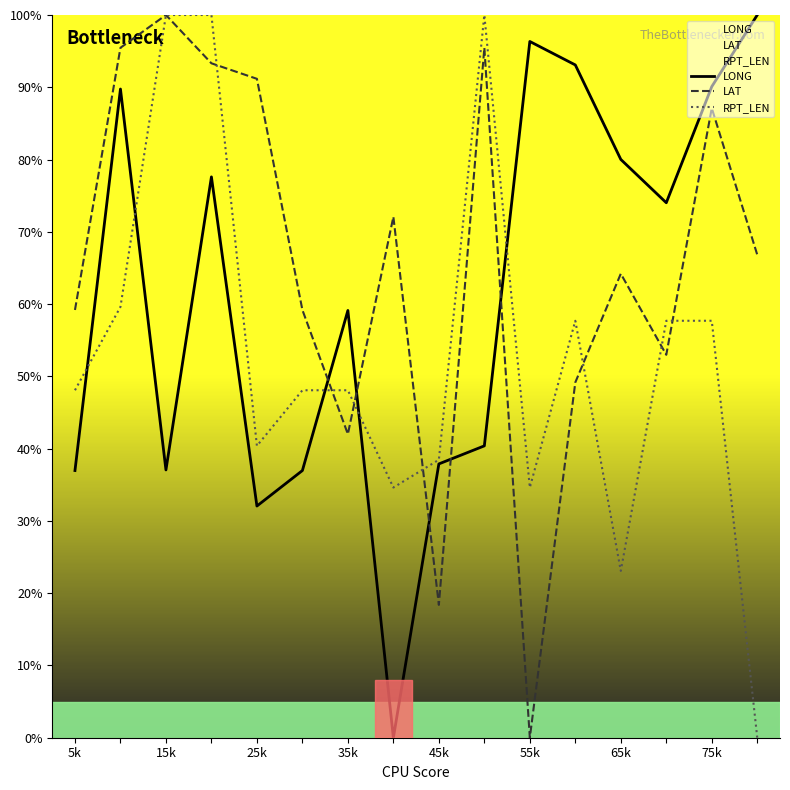

True or false: LAT has a value of 27.5 at 45k.

False